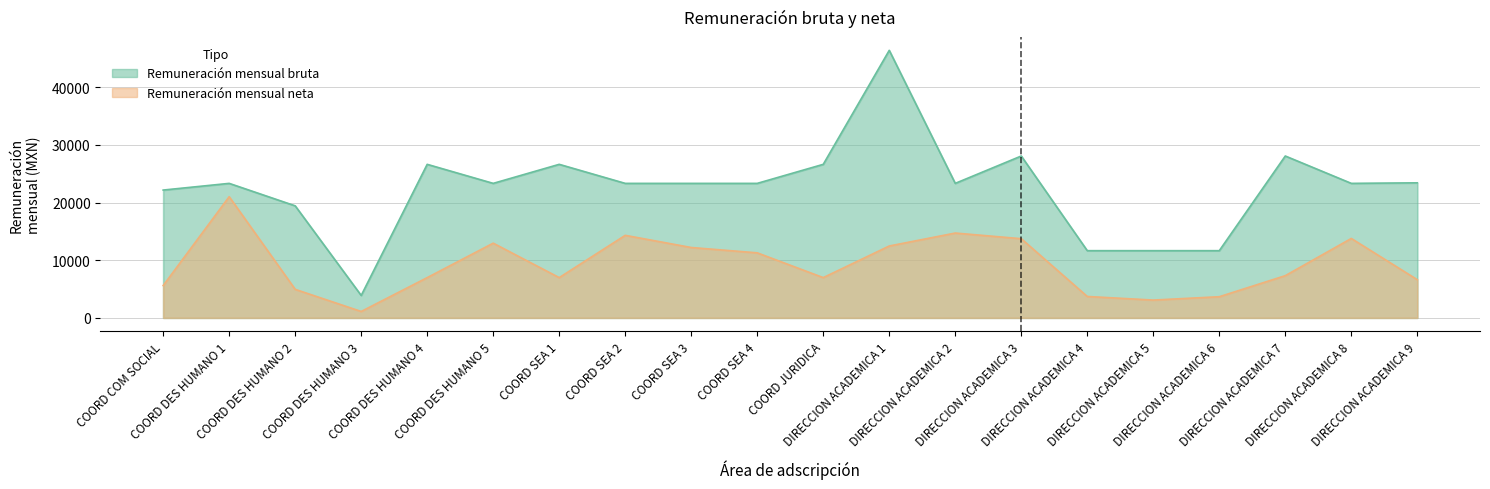

What is the value of the Remuneración mensual bruta point at the 12th from the left?

46405.7